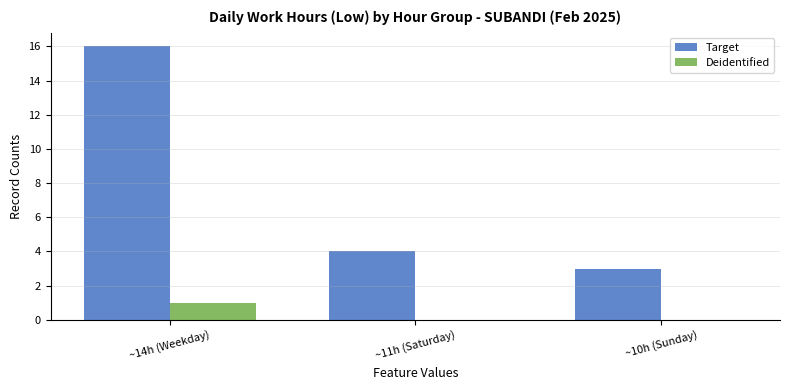

Between ~14h (Weekday) and ~11h (Saturday), which series saw the biggest shift?

Target